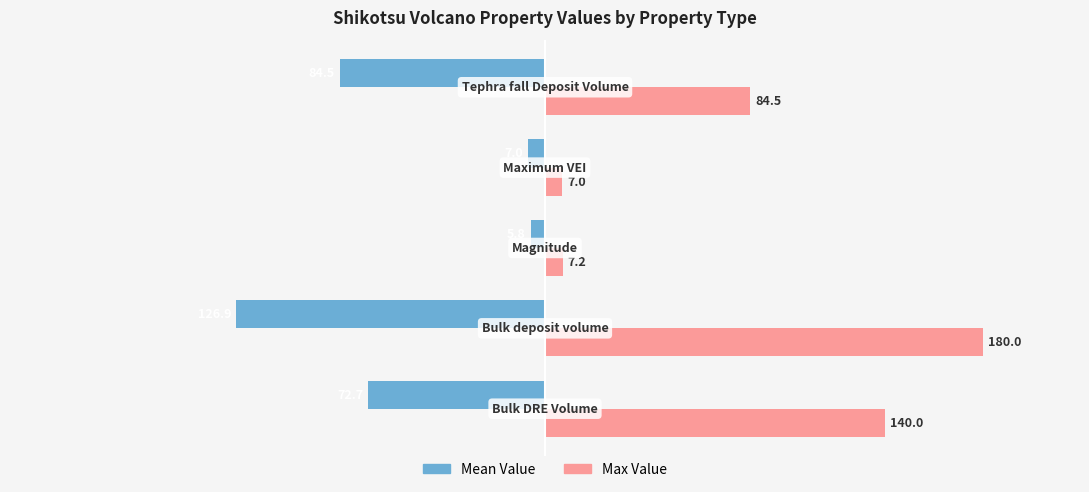

Which series has the largest range (max minus min)?

Max Value